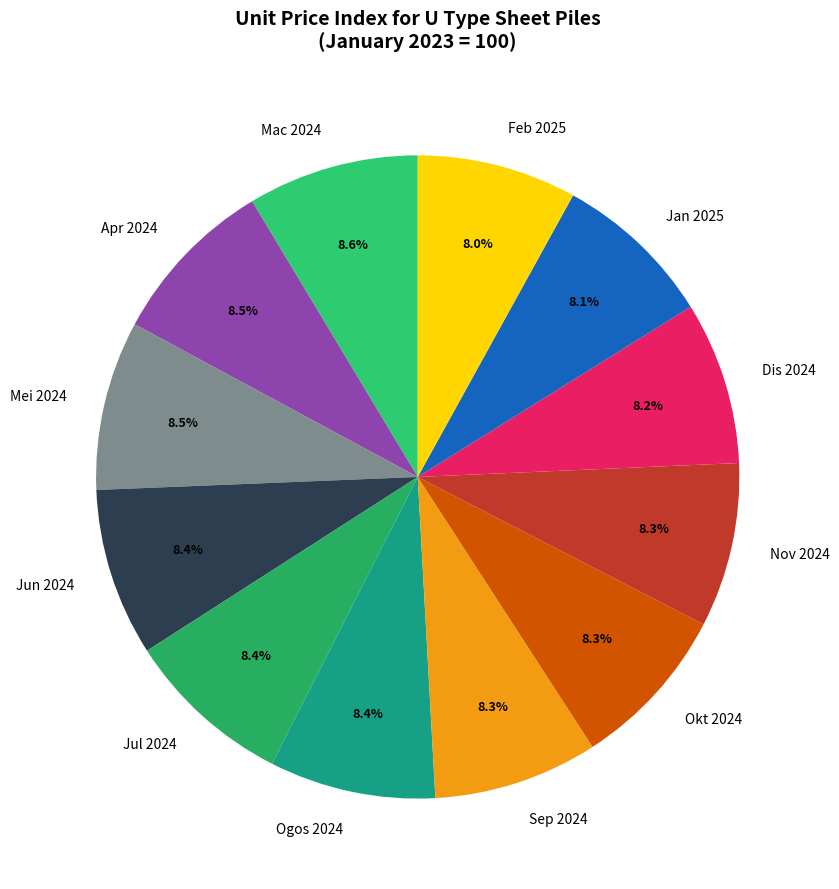

Do Nov 2024 and Jun 2024 together represent more than half of the pie?

No